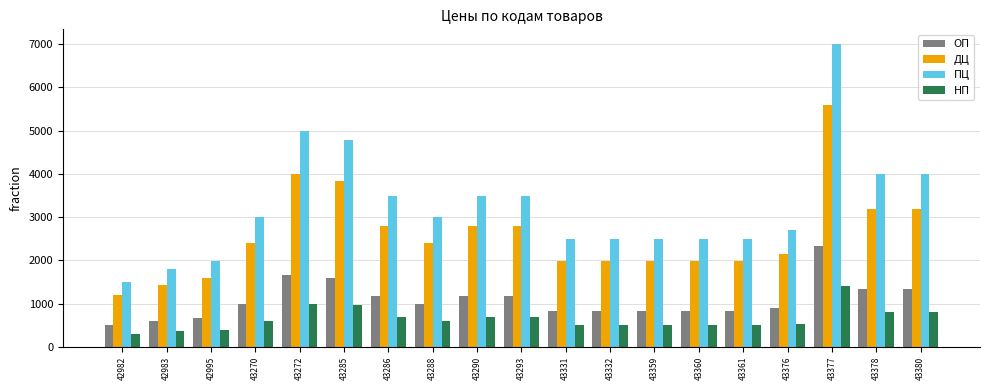

Is it true that НП equals 182 at 43270?

False